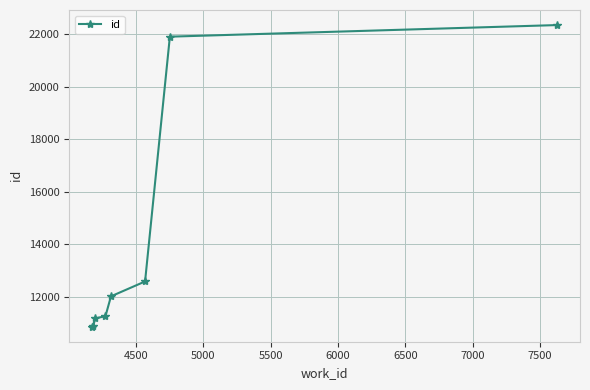

What is the maximum value shown in the chart?

22354